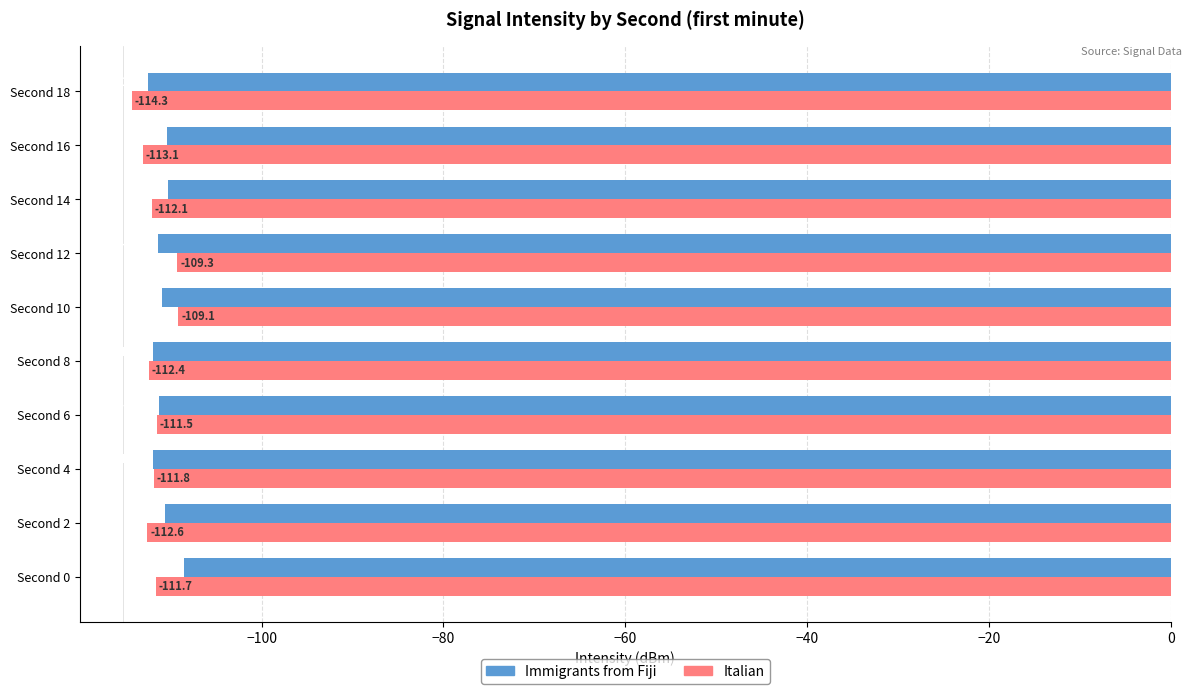

At which label does Italian reach its minimum?

Second 18